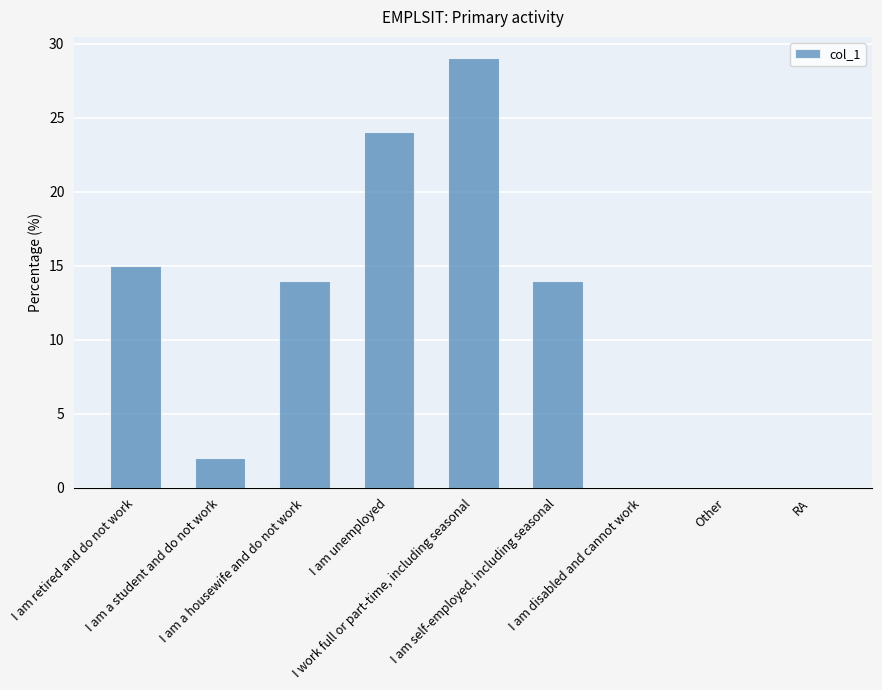

What value does the data have at I am retired and do not work, to the nearest 10?

20